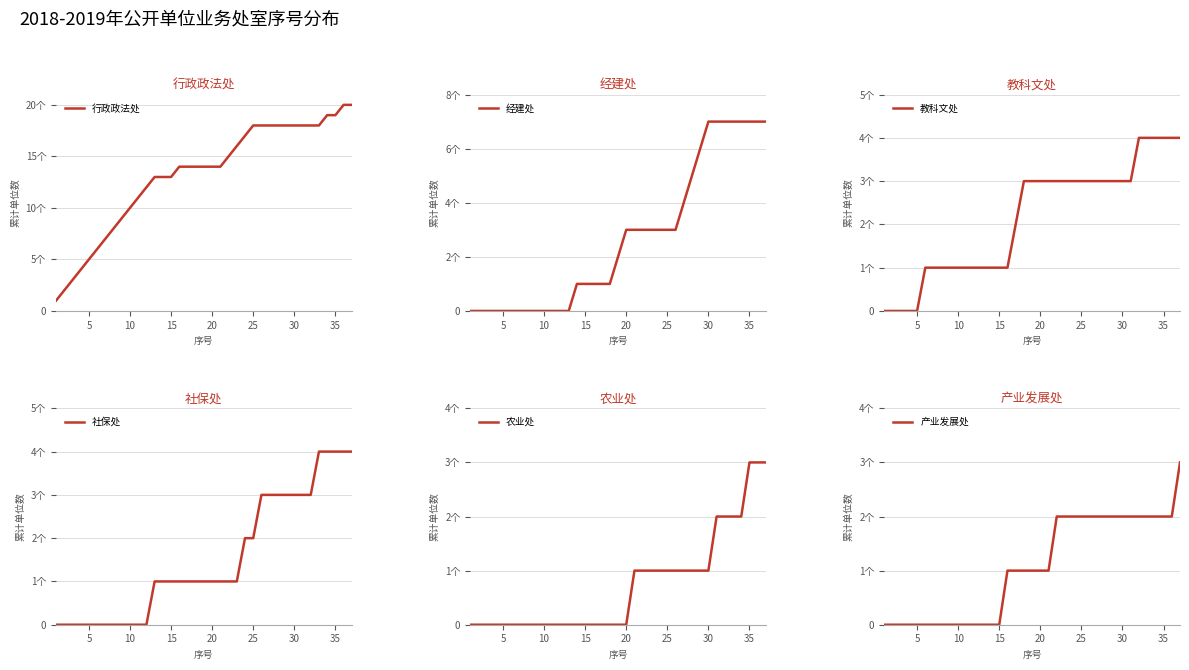

How many values in the 教科文处 series are below 3?

17